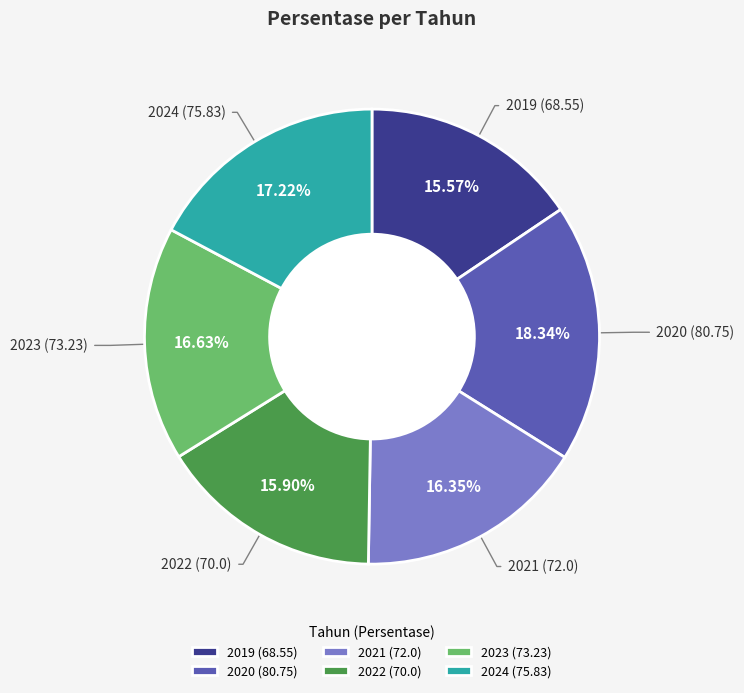

Is there a majority slice in this chart?

No